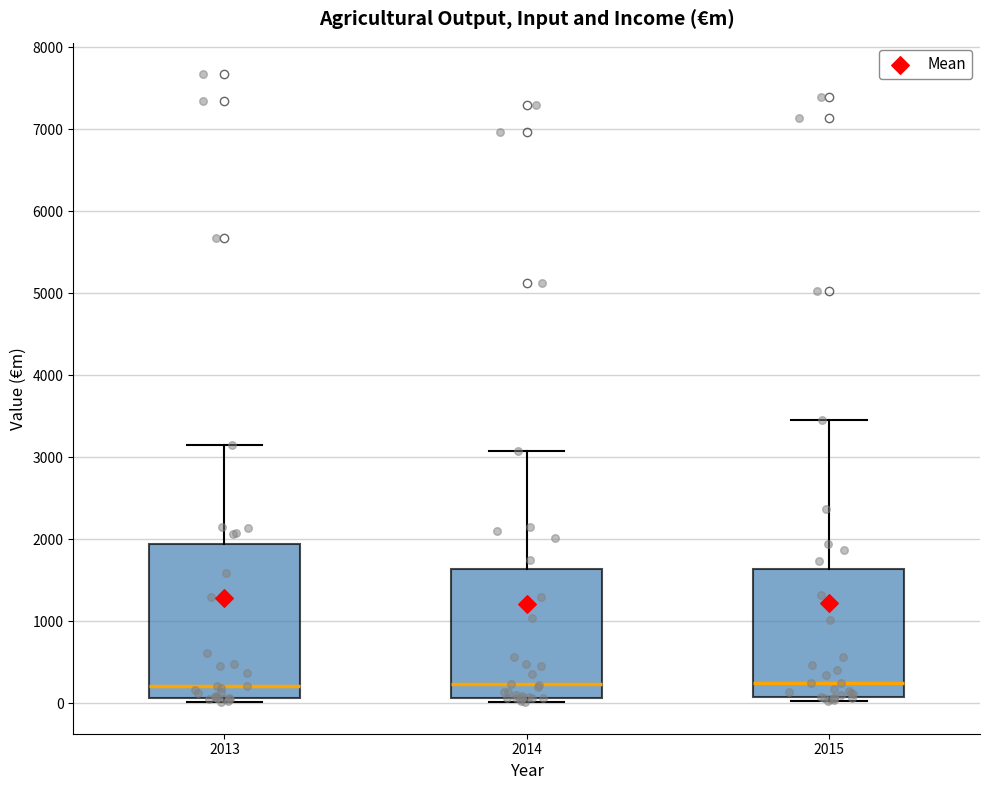

Reading left to right, transcribe this box plot: for each box, give where its median line is, the range the box spans, and where its two whiskers end, as read against the y-axis. The values are not printed on the chart, so give them approximately, as read against the axis.

2013: median 200, box 100 to 1900, whiskers 0 to 3100
2014: median 200, box 100 to 1600, whiskers 0 to 3100
2015: median 200, box 100 to 1600, whiskers 0 to 3500